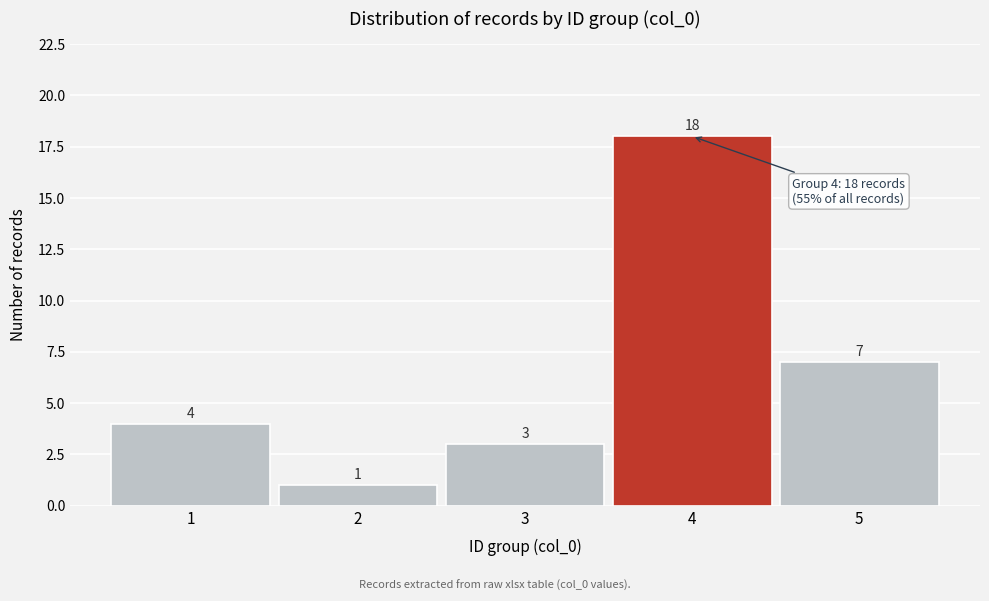

Reading left to right, list all the values displayed in this chart.

1=4	2=1	3=3	4=18	5=7